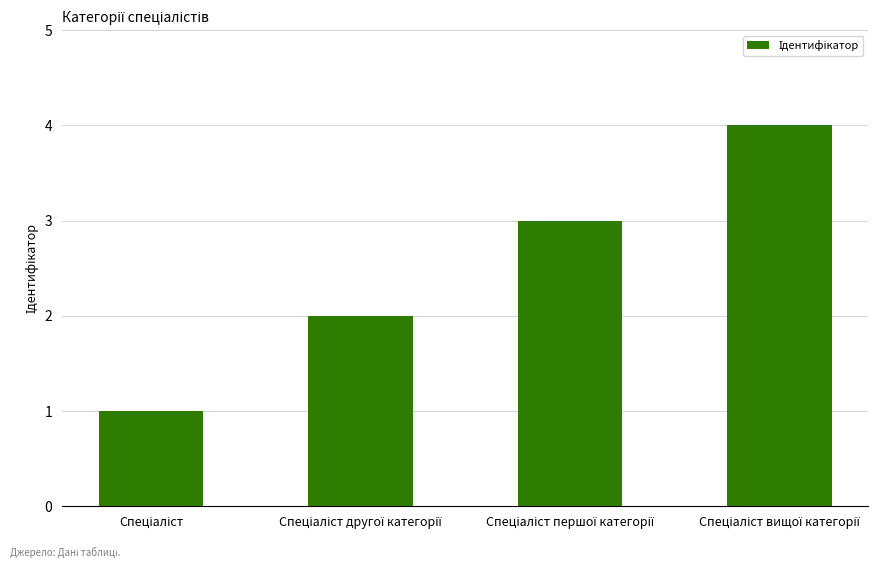

What is the sum of all values?

10